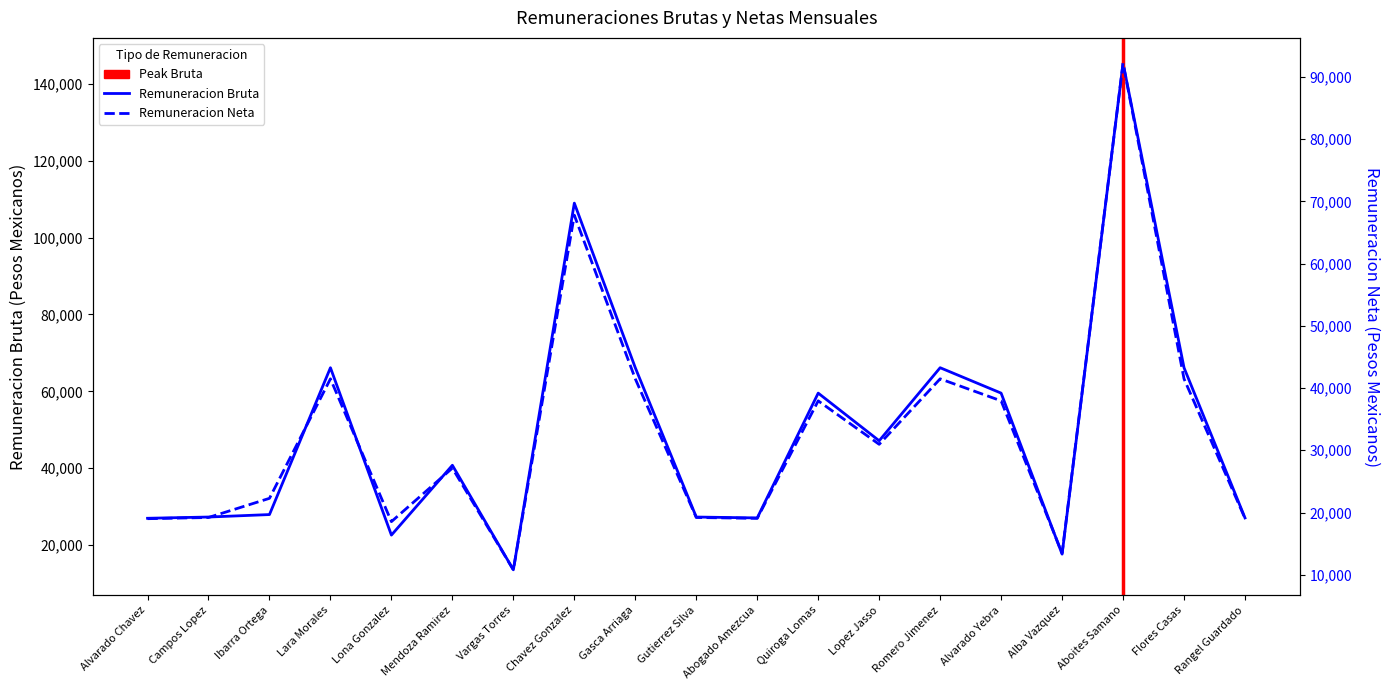

List the series in order of their overall mean, highest first.

Remuneracion Bruta, Remuneracion Neta